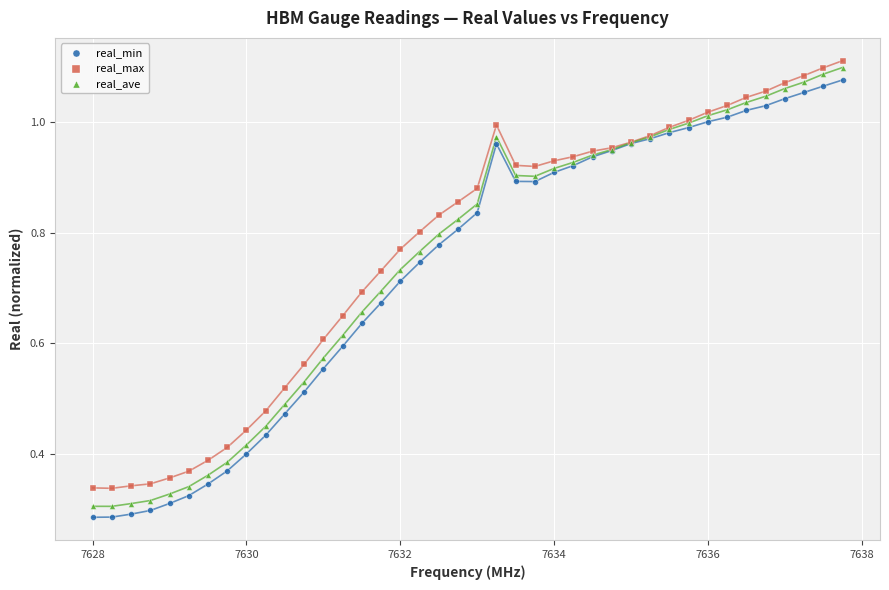

Which series contains the lowest Y value?

real_min